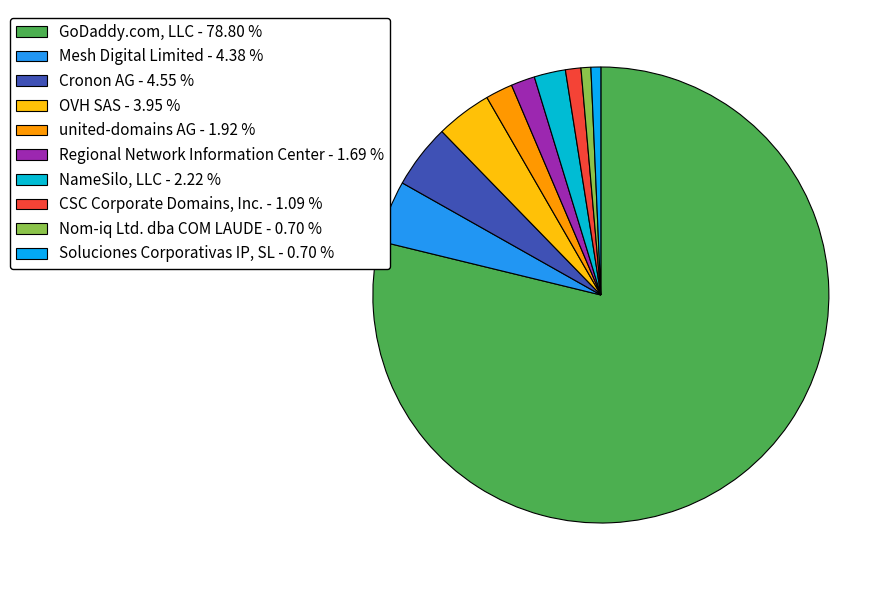

To the nearest percent, what portion does CSC Corporate Domains, Inc. represent?

1%